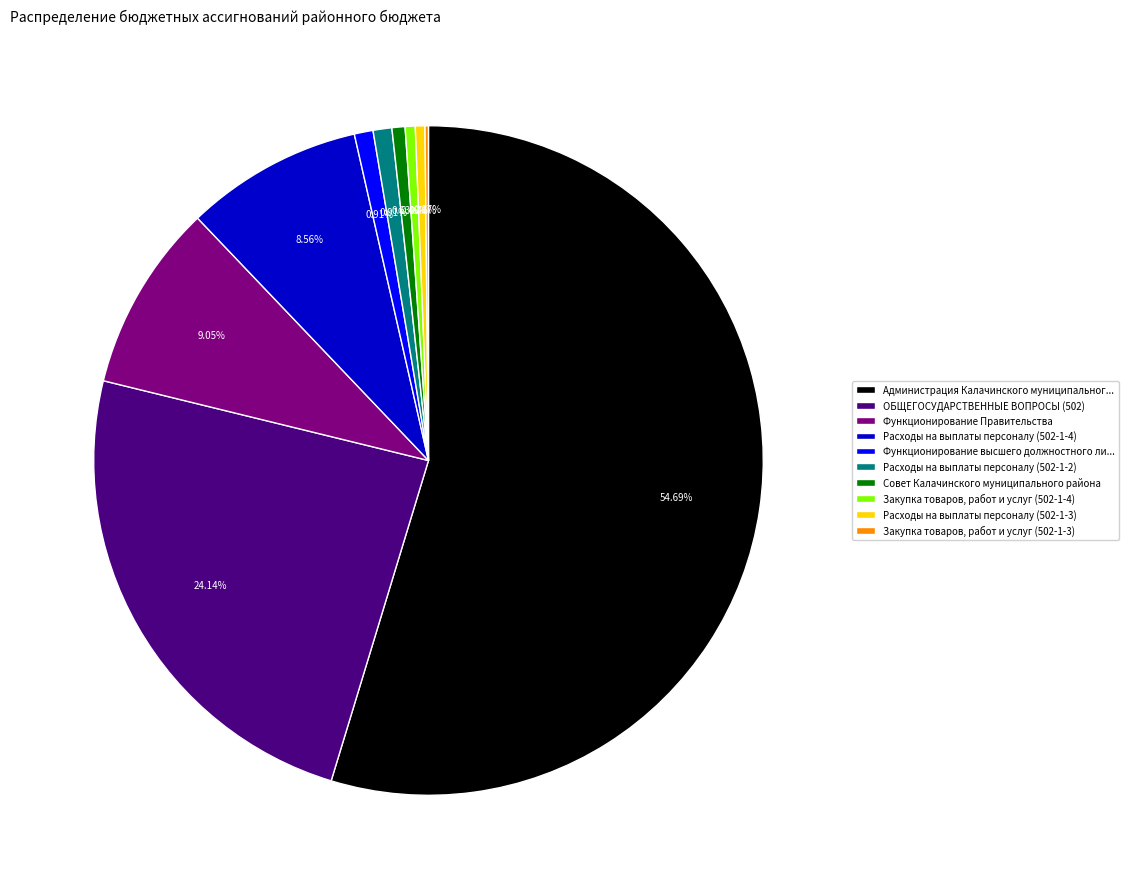

Do Функционирование Правительства and Расходы на выплаты персоналу (502-1-2) together represent more than half of the pie?

No